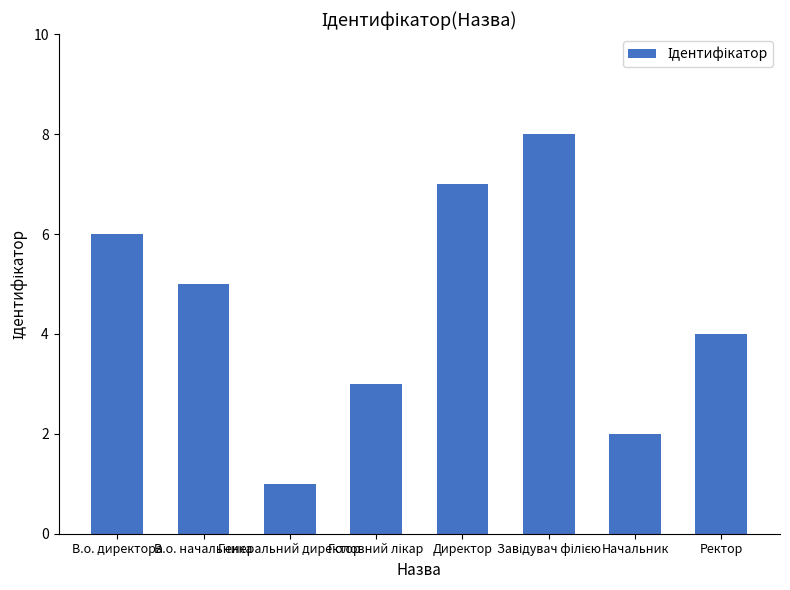

What is the sum of all values?

36